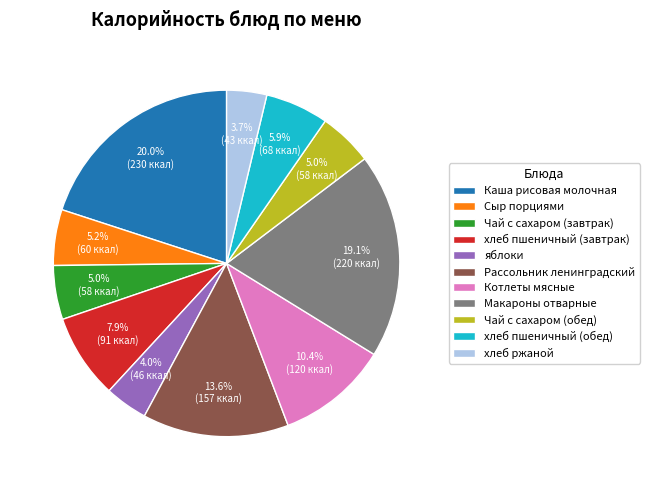

Is яблоки the majority of the pie?

No